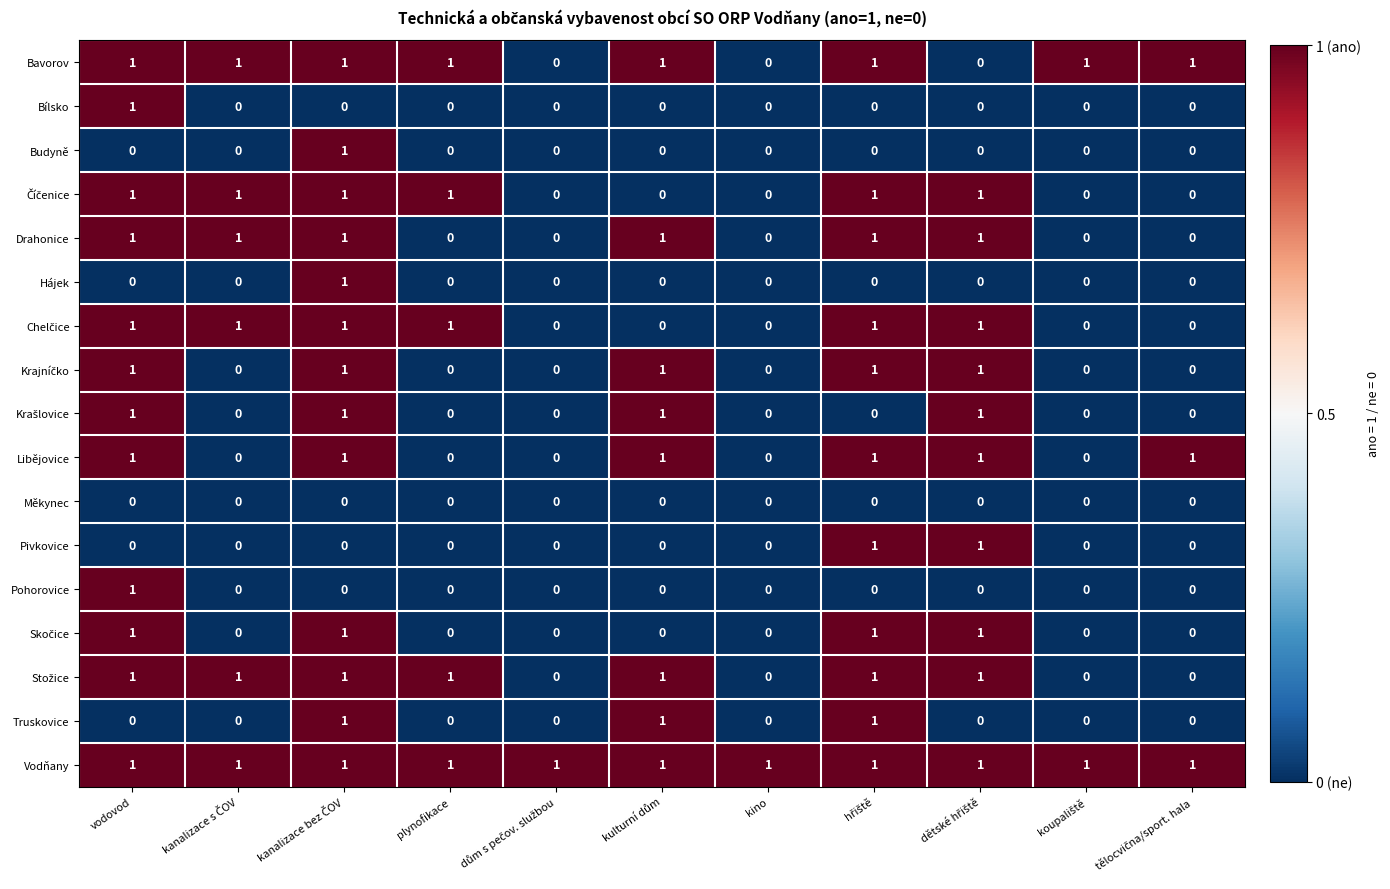

Count the Bílsko values in the range 0 to 1.

11